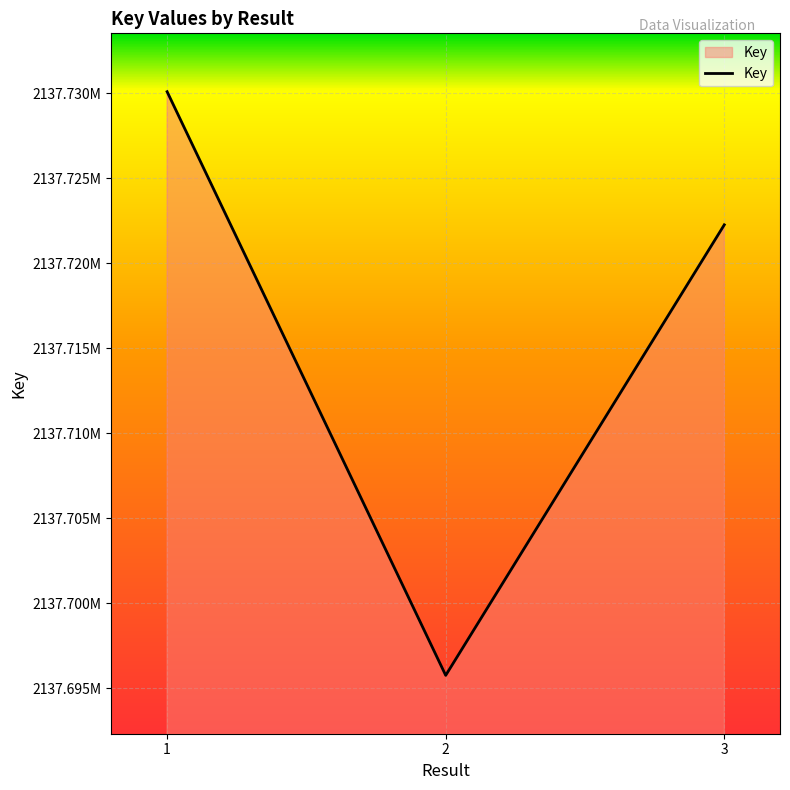

Rank the categories by value from highest to lowest.

1, 3, 2